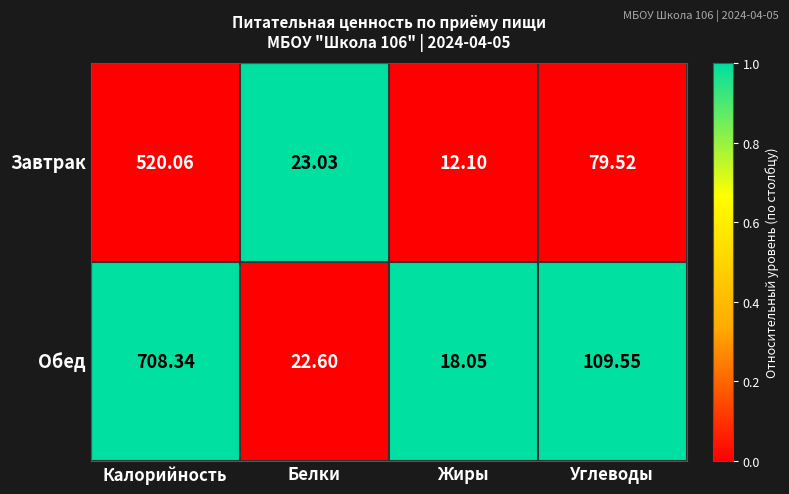

What is the spread (max minus min) of values at Белки?

0.4